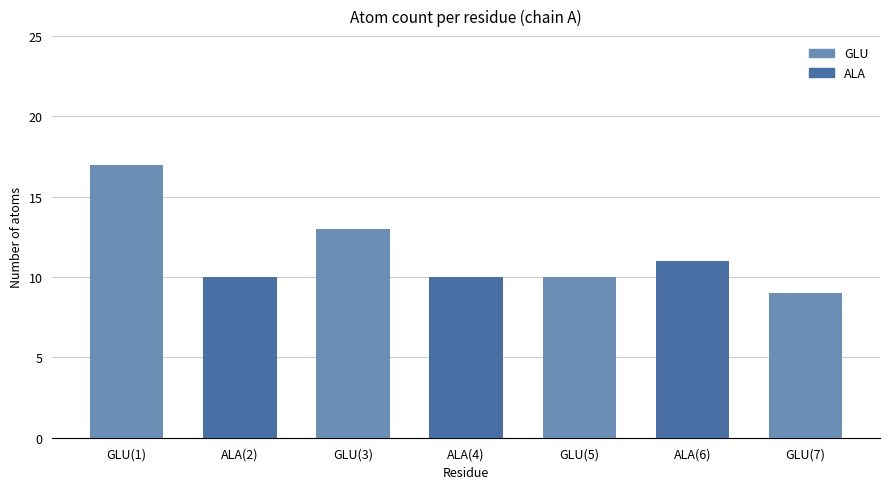

The value at ALA(4) is 6. True or false?

False